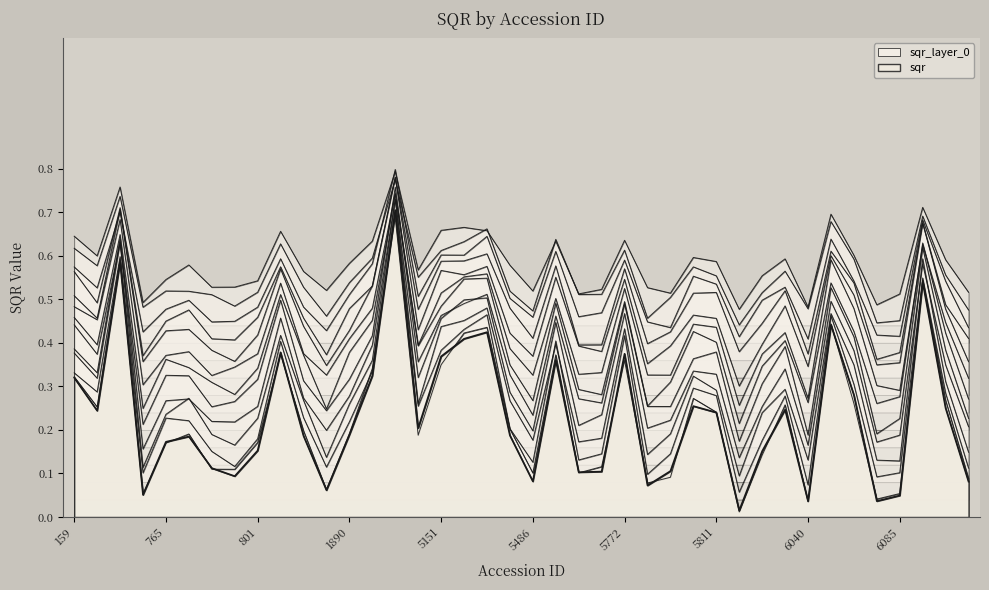

How many data points does each series have?

40